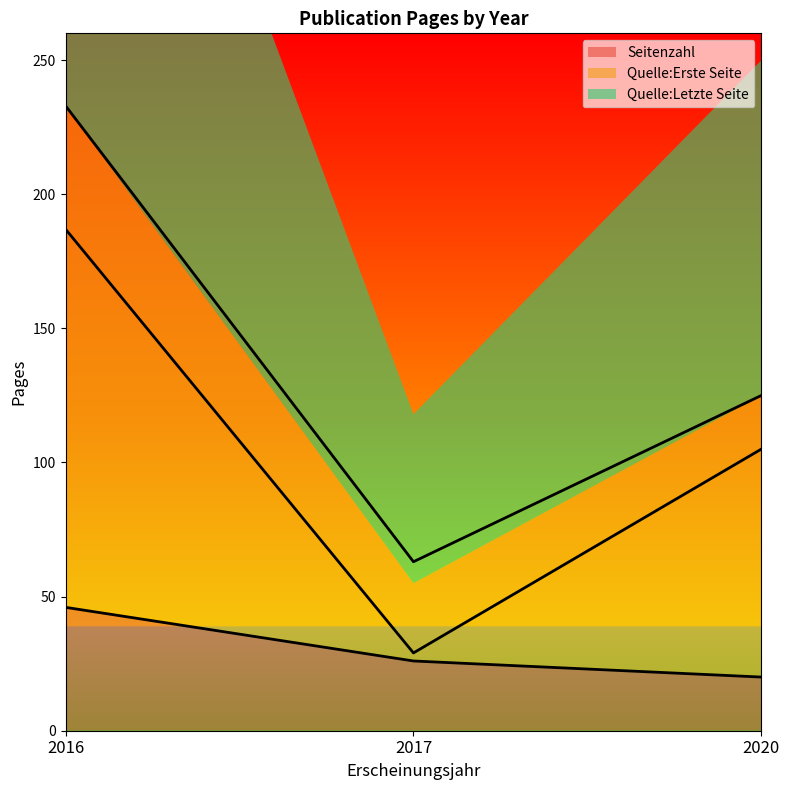

How many values in the Quelle:Erste Seite series exceed 105?

1